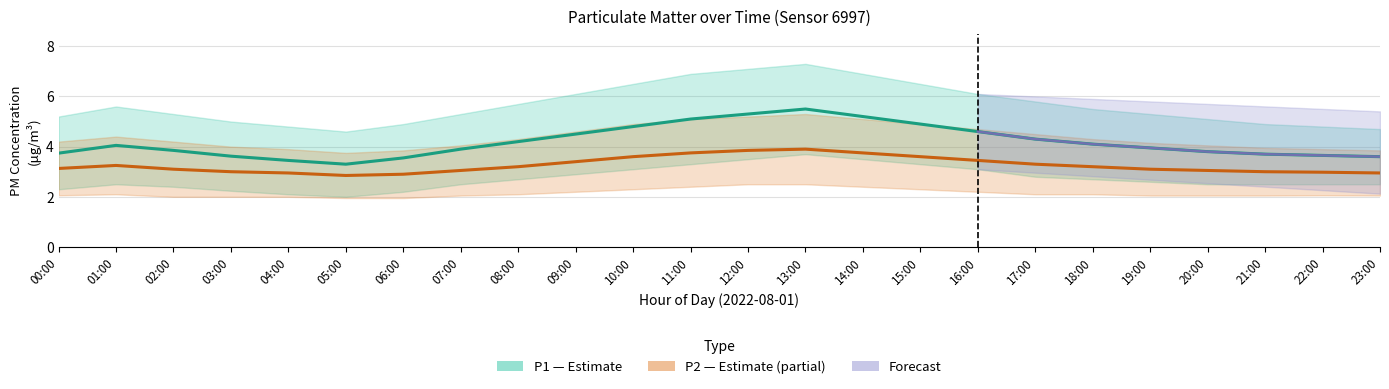

Where is the first local maximum for P1 (Estimate)?

01:00